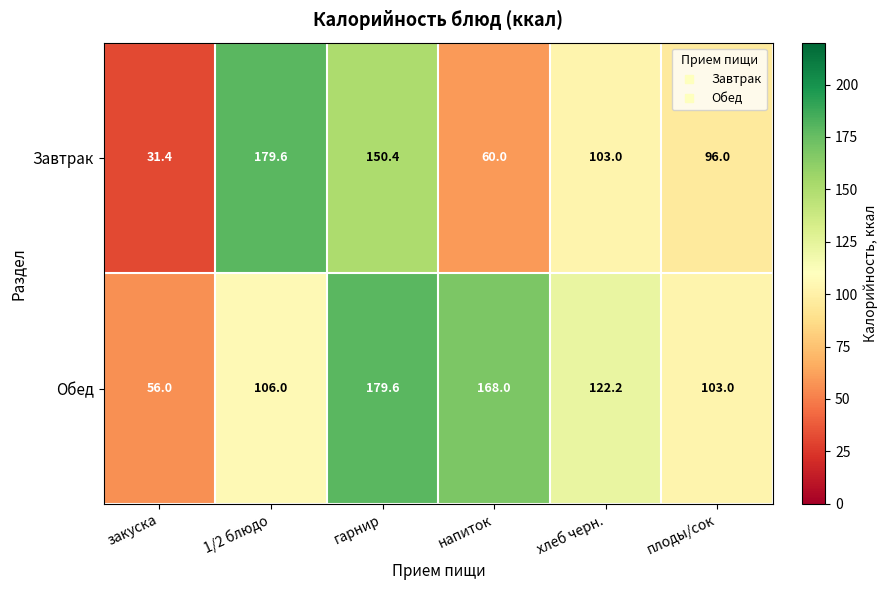

Which series has the largest range (max minus min)?

Завтрак